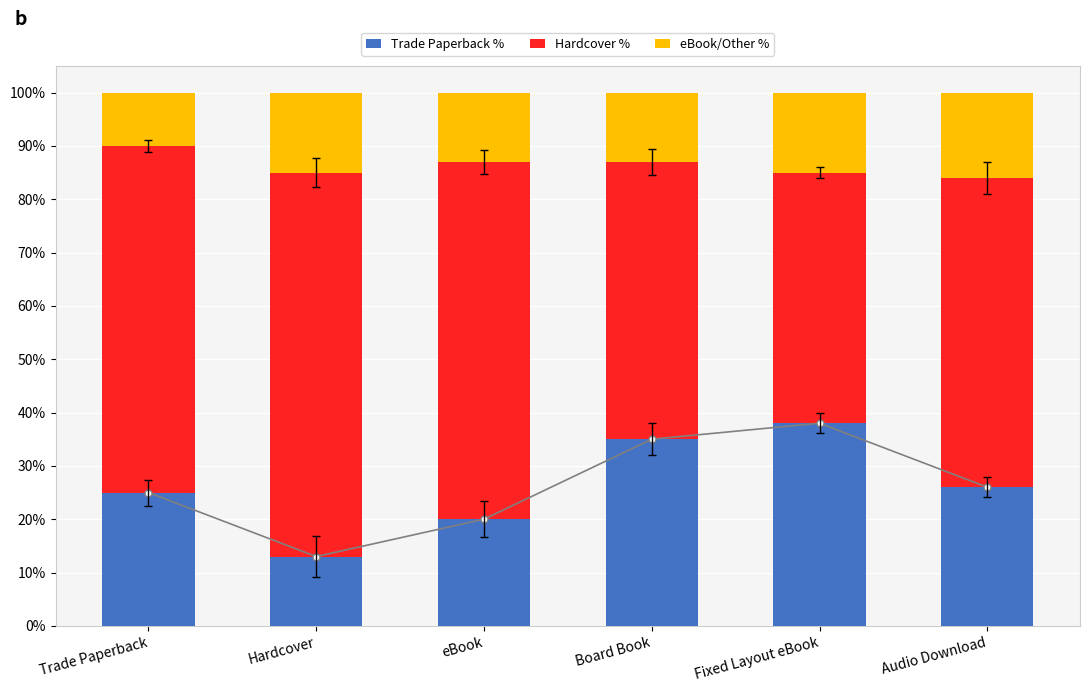

List the labels in order of Hardcover % value, largest first.

Hardcover, eBook, Trade Paperback, Audio Download, Board Book, Fixed Layout eBook